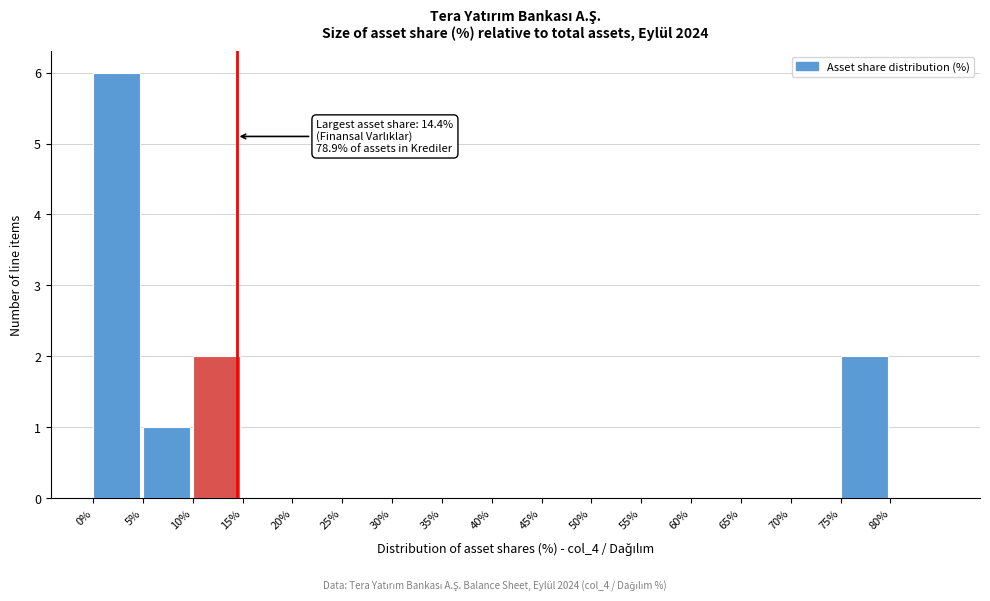

Over which range of the x-axis is the bar tallest?

0 to 5